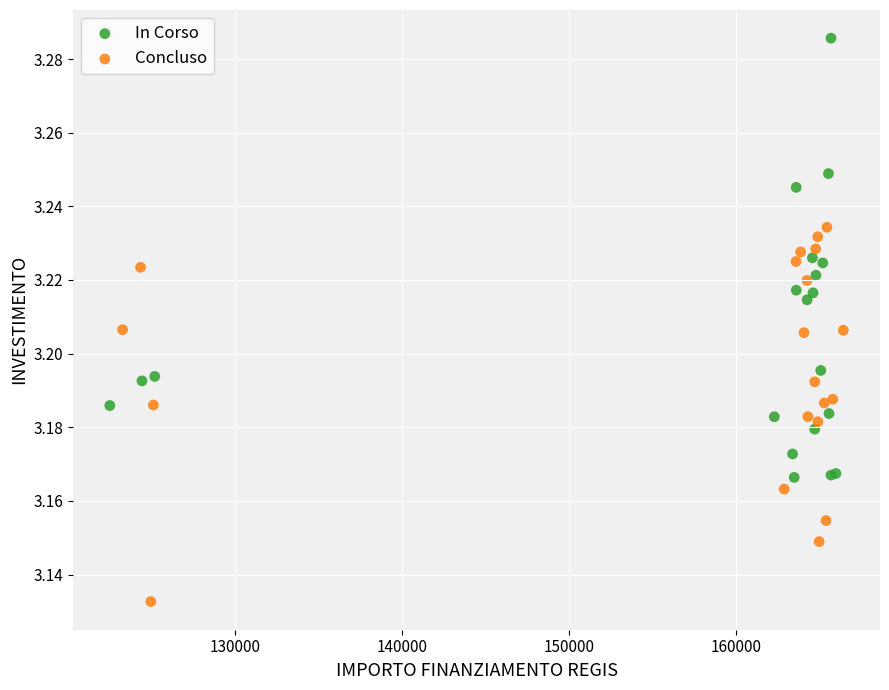

Which series reaches the maximum Y coordinate?

In Corso